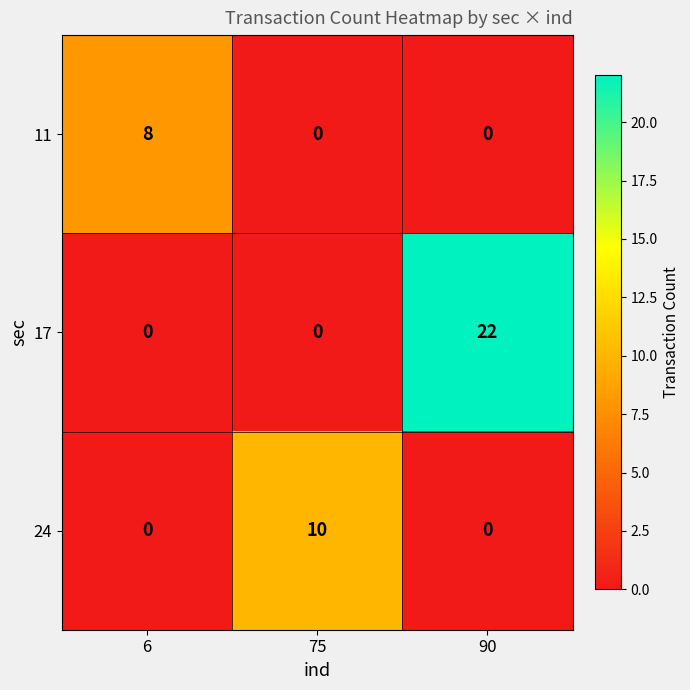

List the series in order of their peak value, lowest first.

11, 24, 17